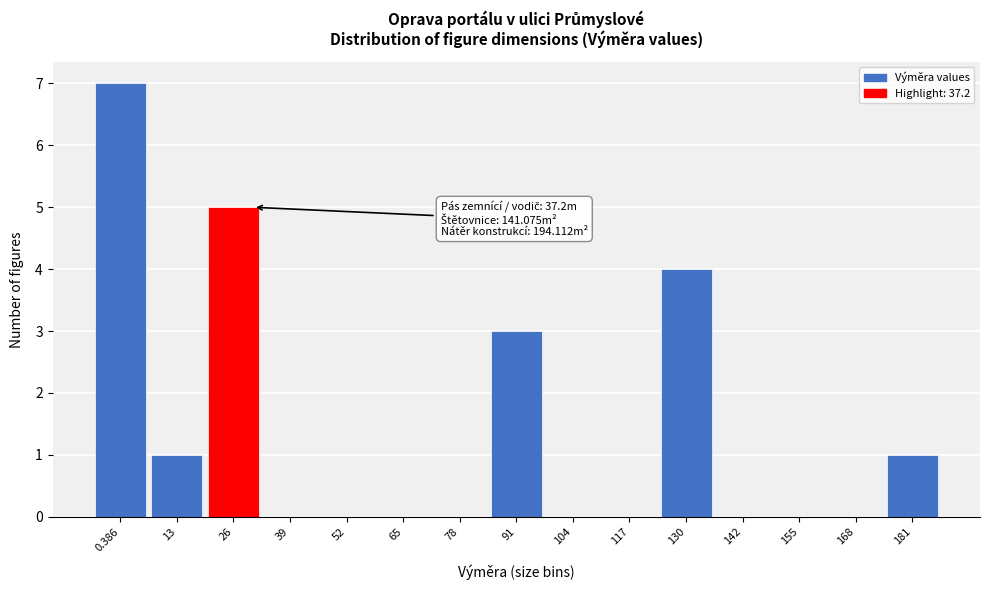

Reading left to right, list all the values displayed in this chart.

0.386=7	13=1	26=5	39=0	52=0	65=0	78=0	91=3	104=0	117=0	130=4	142=0	155=0	168=0	181=1